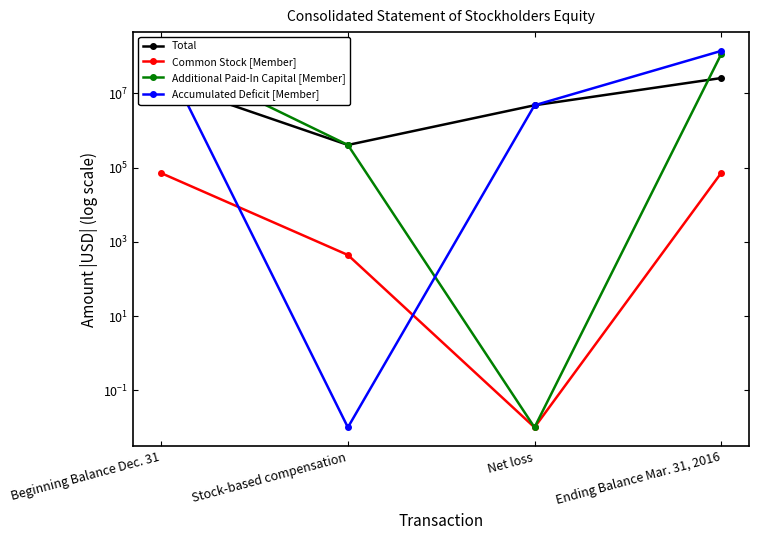

Between Ending Balance Mar. 31, 2016 and Net loss, which is larger?

Ending Balance Mar. 31, 2016